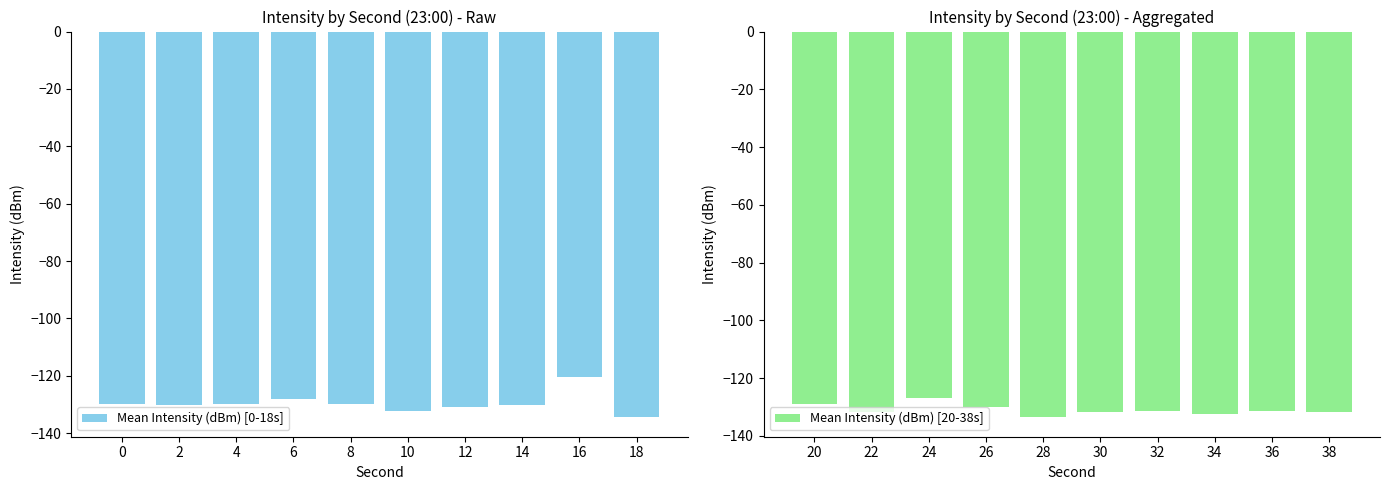

What is the minimum value for Mean Intensity (dBm) [20-38s]?

-133.6